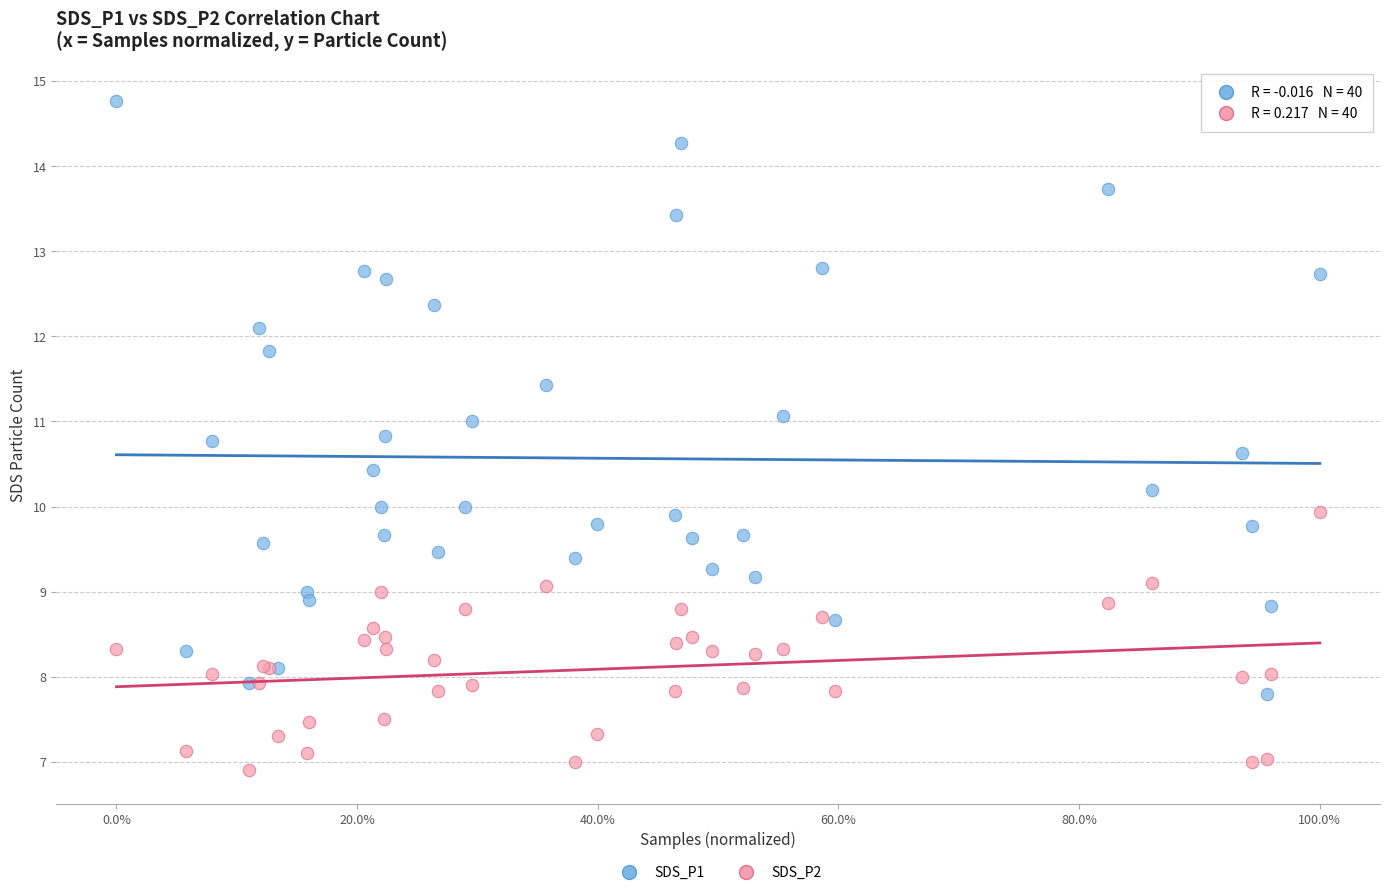

Which series contains the highest Y value?

SDS_P1